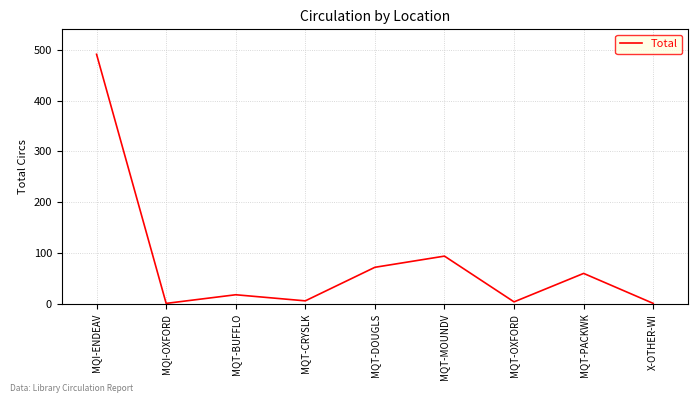

True or false: there are more than 1 points higher than both neighbors.

True